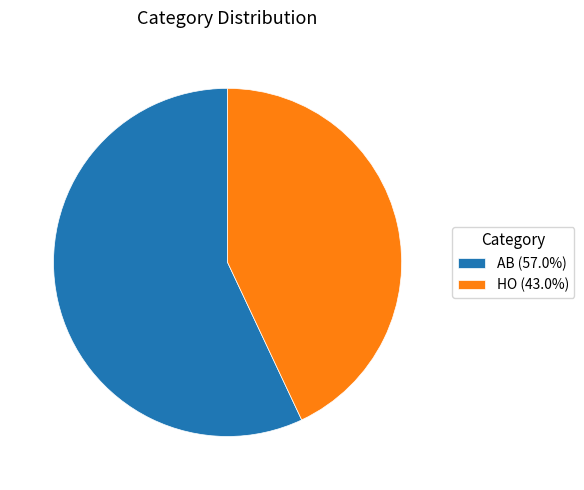

Do AB and HO together represent more than half of the pie?

Yes